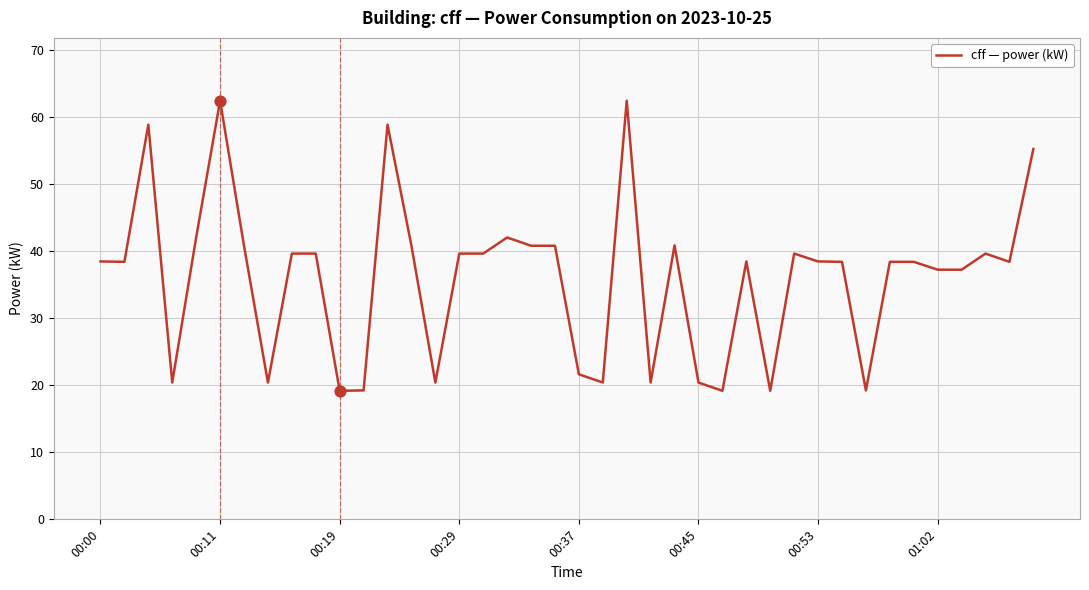

What is the greatest value displayed?

62.4